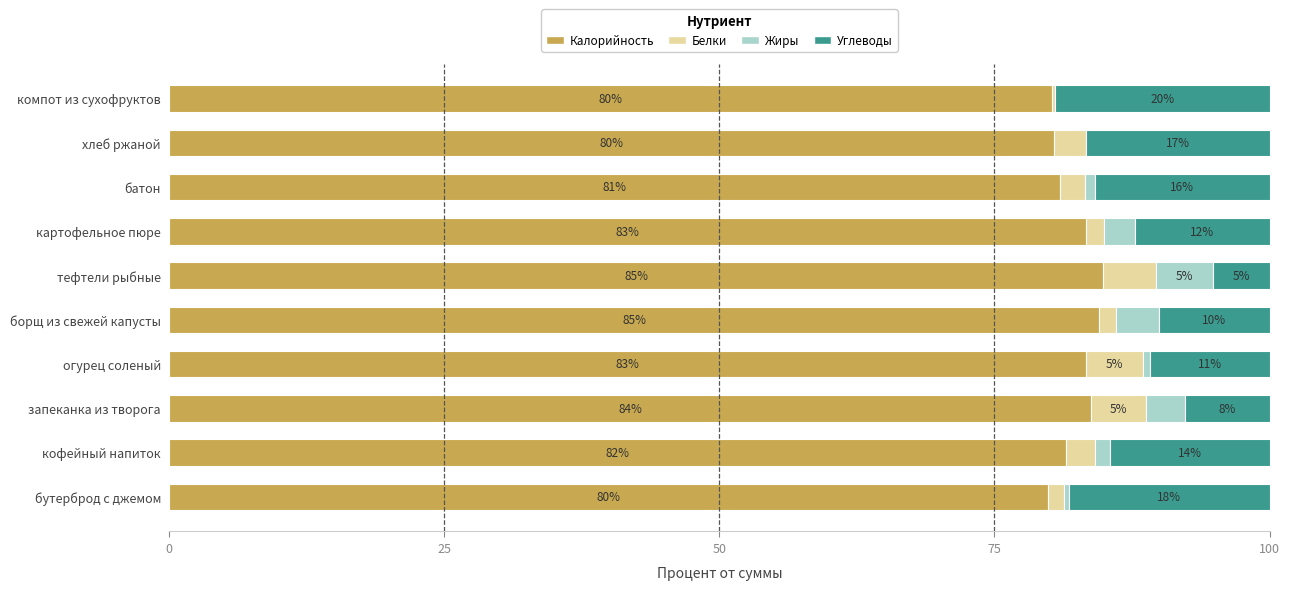

What are all the series names shown in the legend?

Калорийность, Белки, Жиры, Углеводы